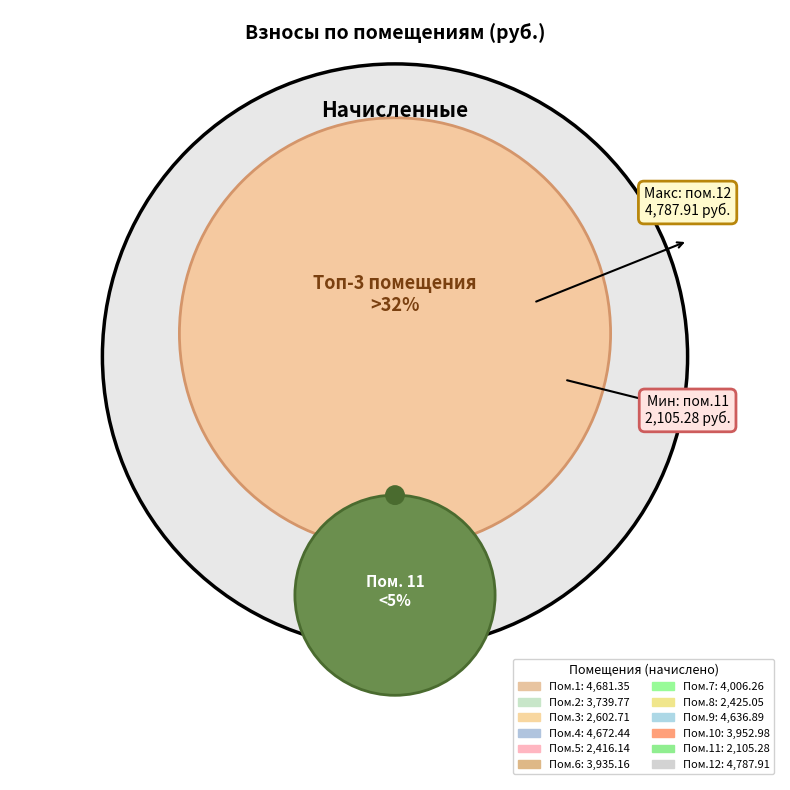

Rank the categories by value from highest to lowest.

12, 1, 4, 9, 7, 10, 6, 2, 3, 8, 5, 11